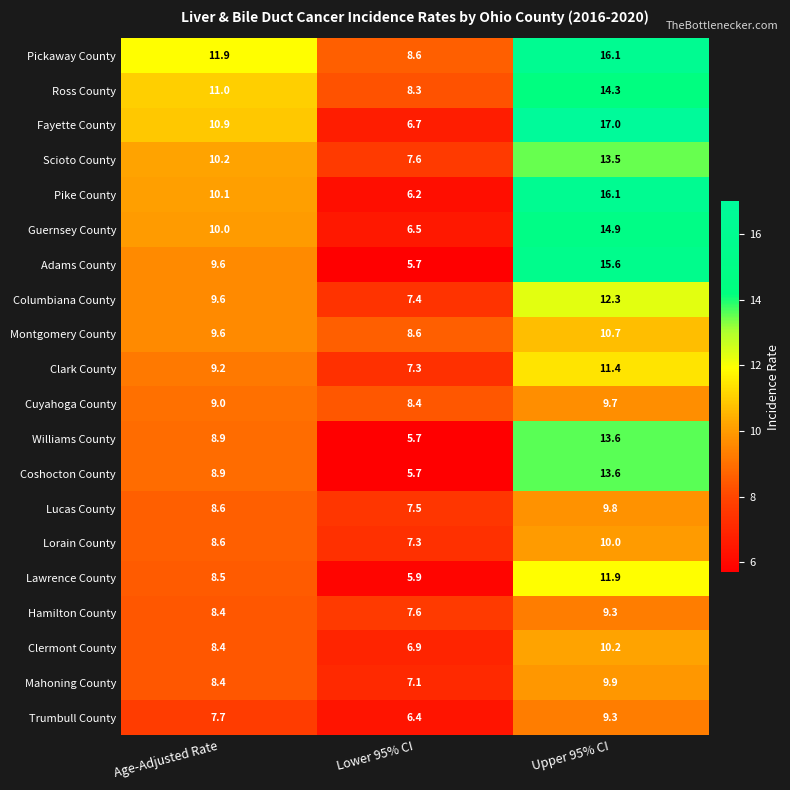

Between Lower 95% CI and Upper 95% CI, which series saw the biggest shift?

Fayette County